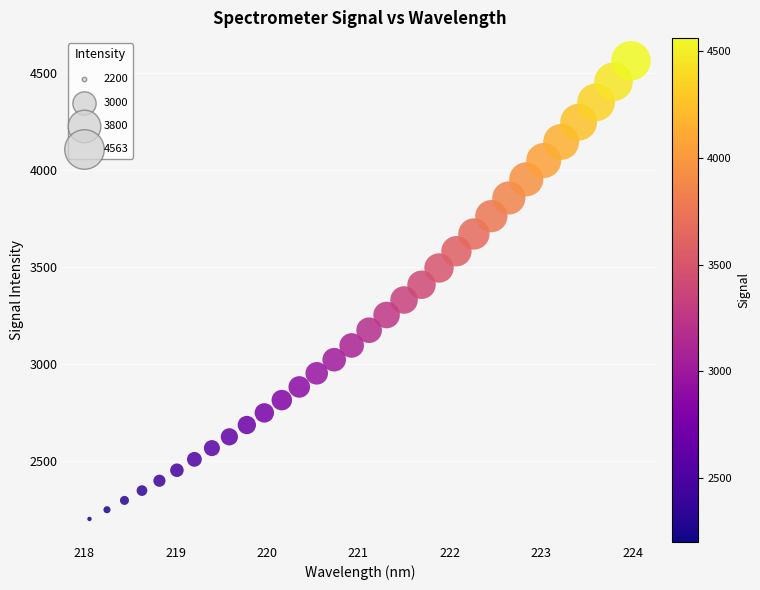

What is the range of X values (max minus min)?

5.9